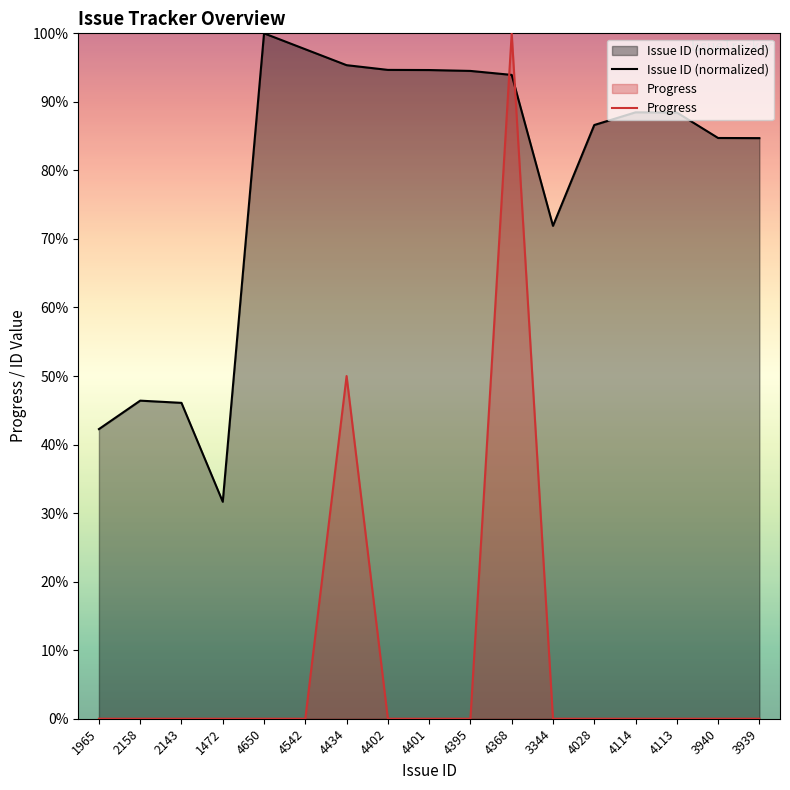

What is the label of the 17th point from the left?

3939